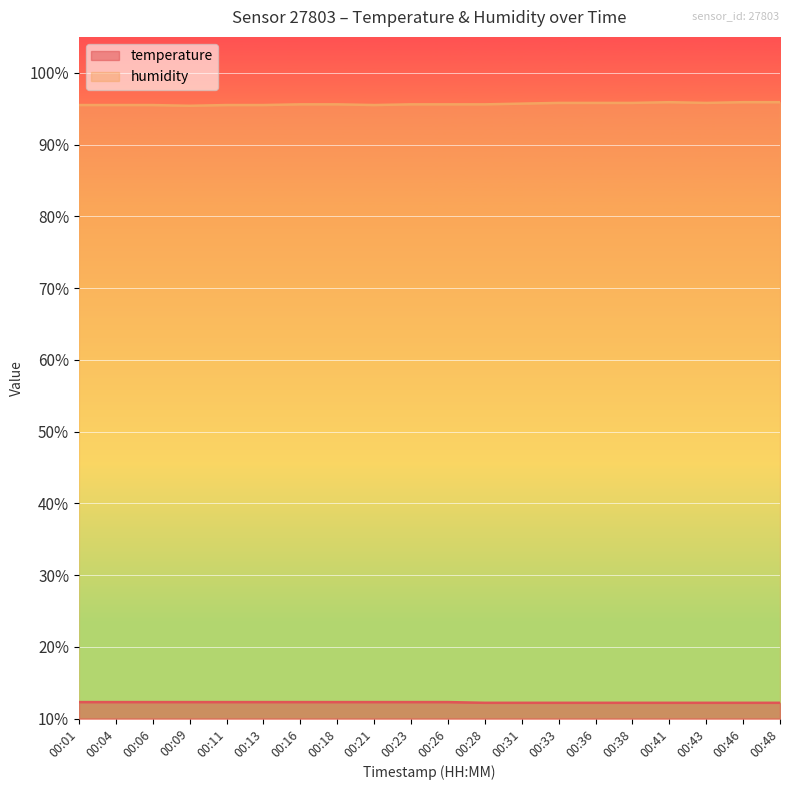

At how many categories does at least one series exceed 62?

20